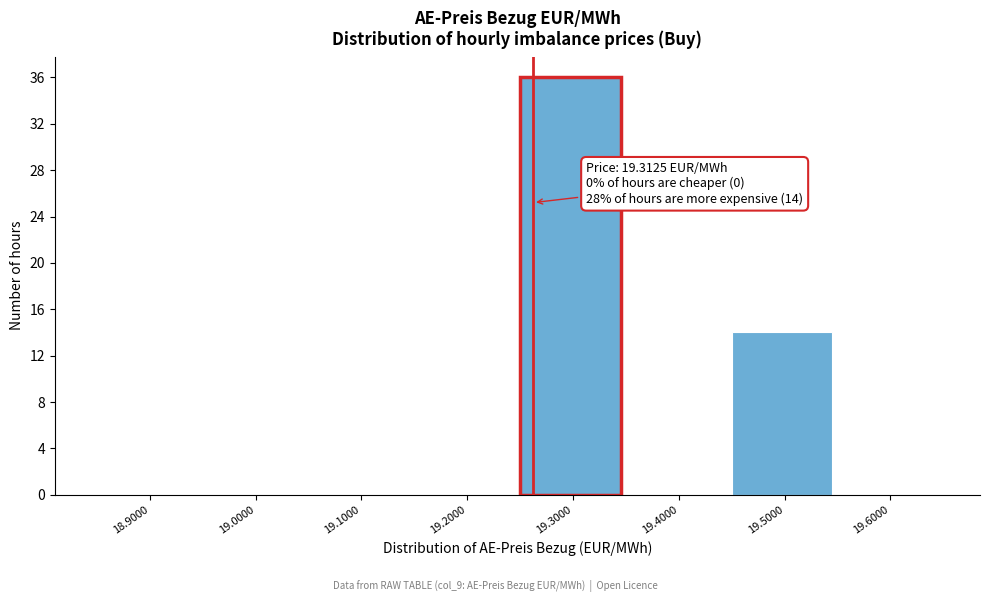

Reading left to right, list all the values displayed in this chart.

18.9000=0	19.0000=0	19.1000=0	19.2000=0	19.3000=36	19.4000=0	19.5000=14	19.6000=0